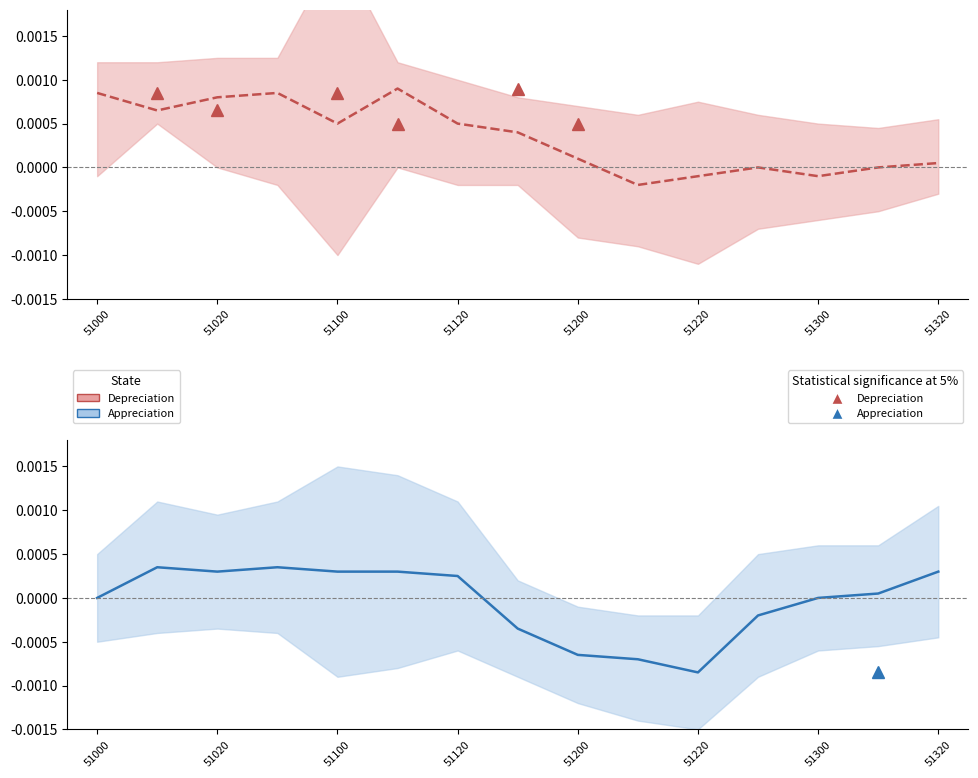

Between 51120 and 51200, which is larger?

51120